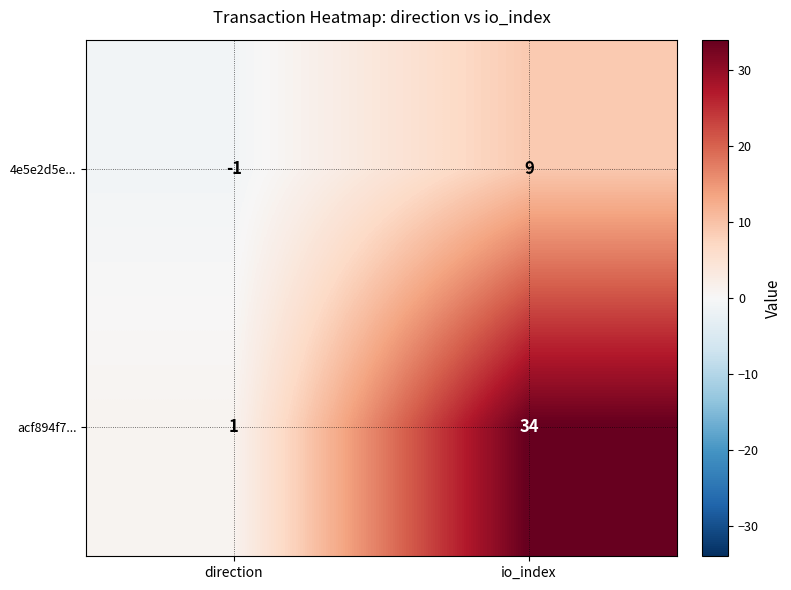

Reading left to right, what are all the values shown in this chart?

4e5e2d5e...: direction=-1	io_index=9
acf894f7...: direction=1	io_index=34